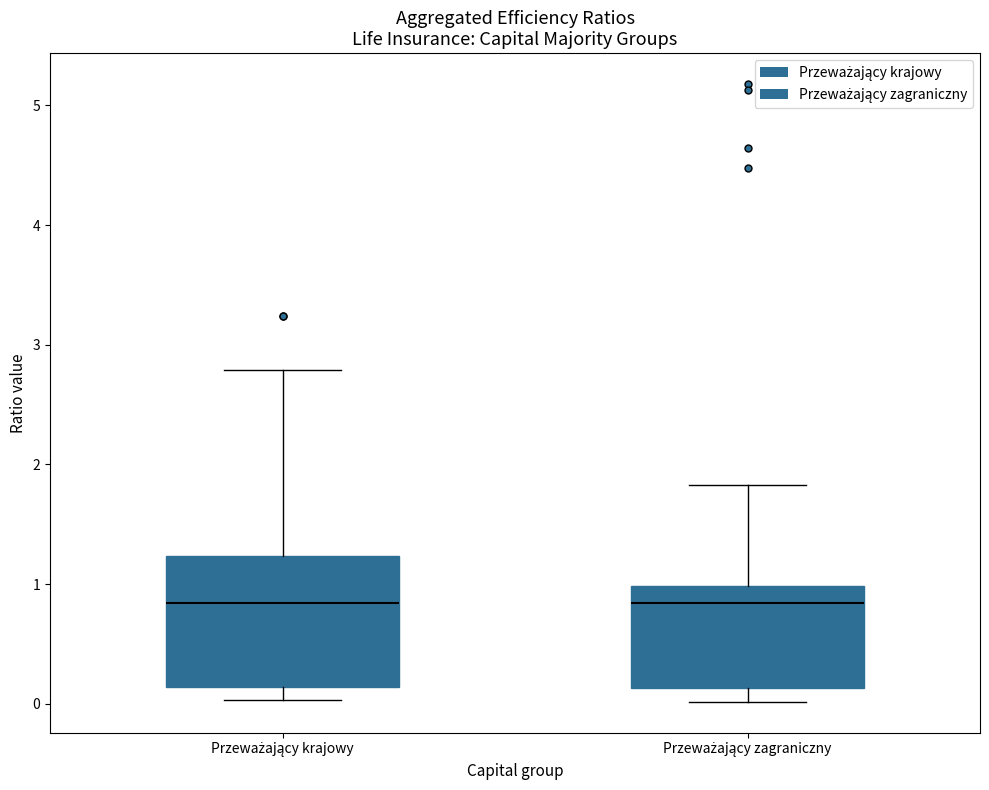

Where is the lower edge of the box for Przeważający krajowy on the y-axis? The values are not printed on the chart, so give them approximately, as read against the axis.

0.1